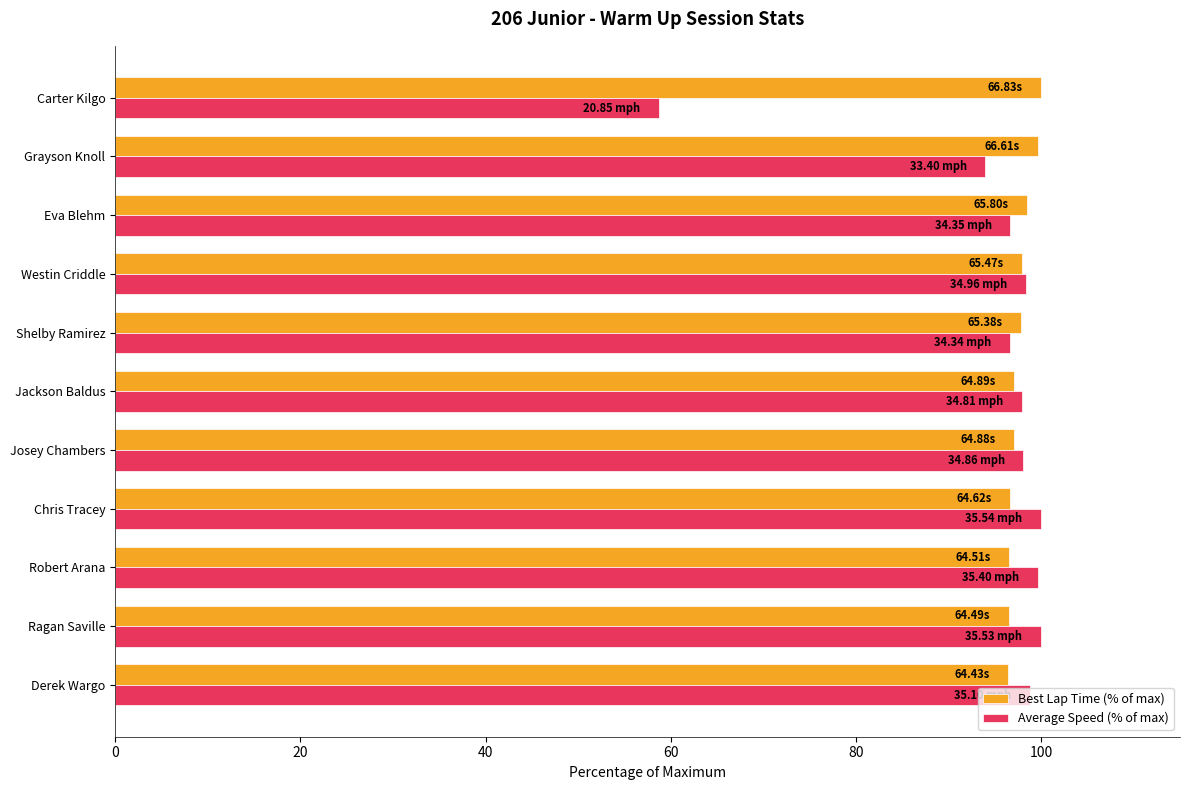

What is the difference between the maximum and second lowest values in the Average Speed (% of max) series?

6.0